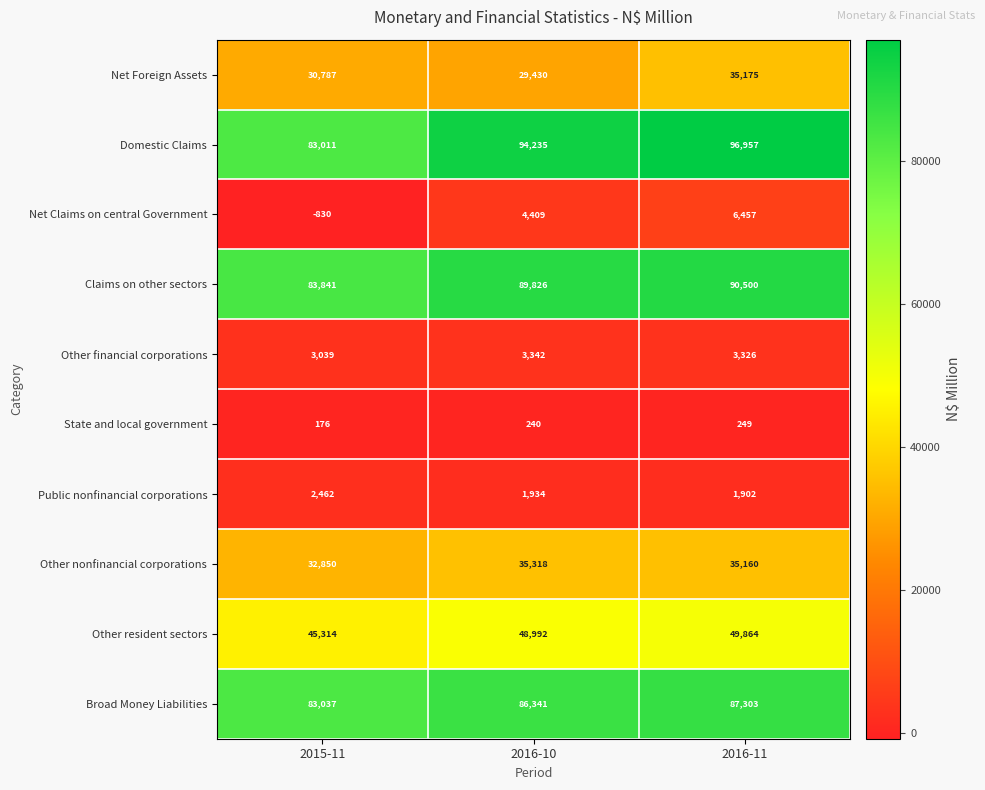

List the series in order of their peak value, lowest first.

State and local government, Public nonfinancial corporations, Other financial corporations, Net Claims on central Government, Net Foreign Assets, Other nonfinancial corporations, Other resident sectors, Broad Money Liabilities, Claims on other sectors, Domestic Claims